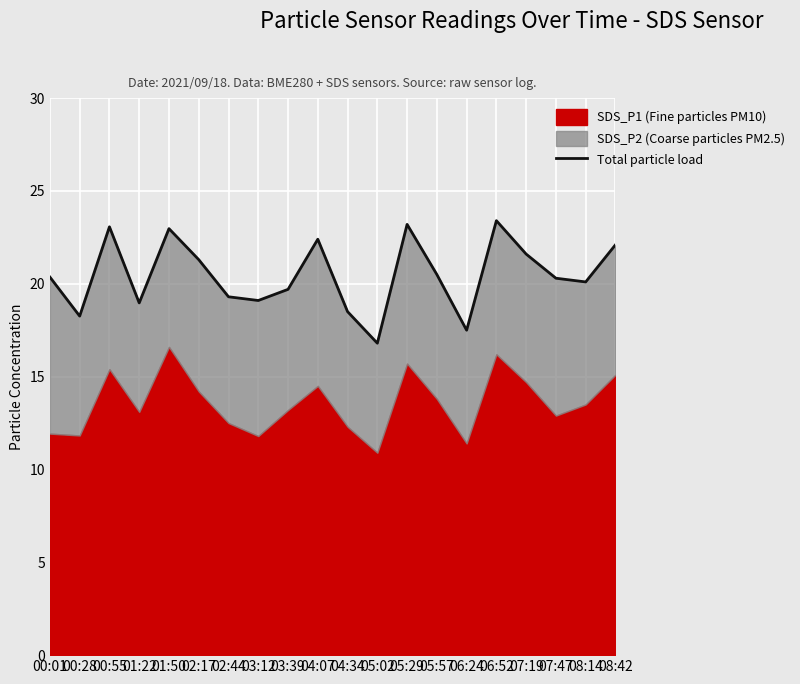

What is the average value?

20.5